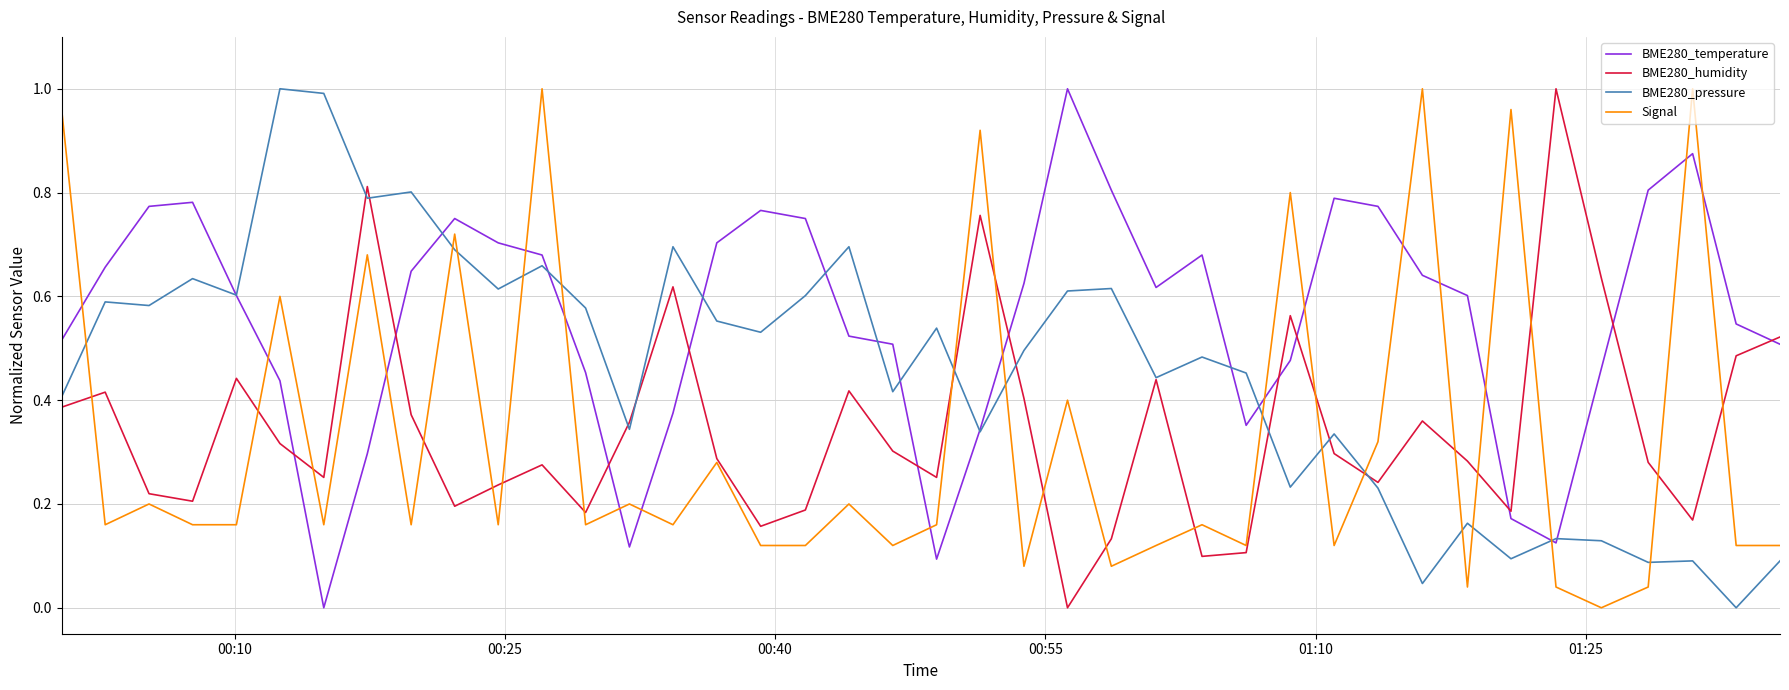

Which series has the largest total across all categories?

BME280_temperature